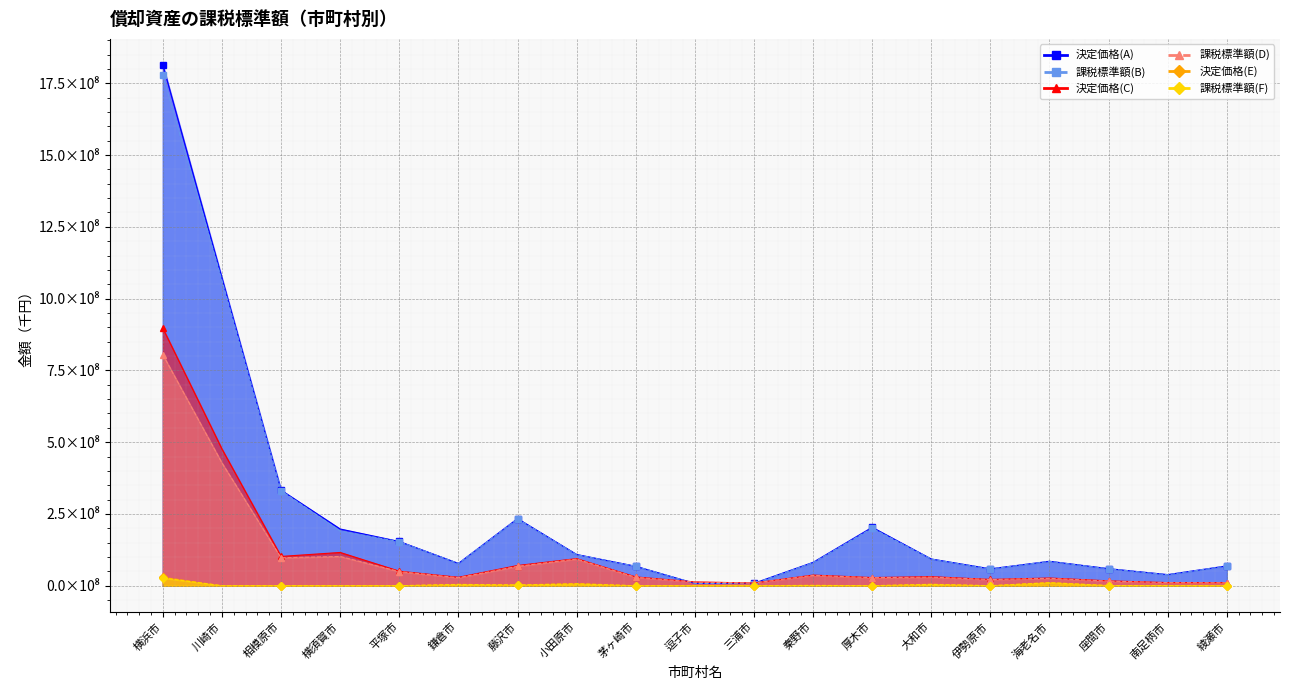

At which category does 決定価格(A) reach its first local valley?

鎌倉市